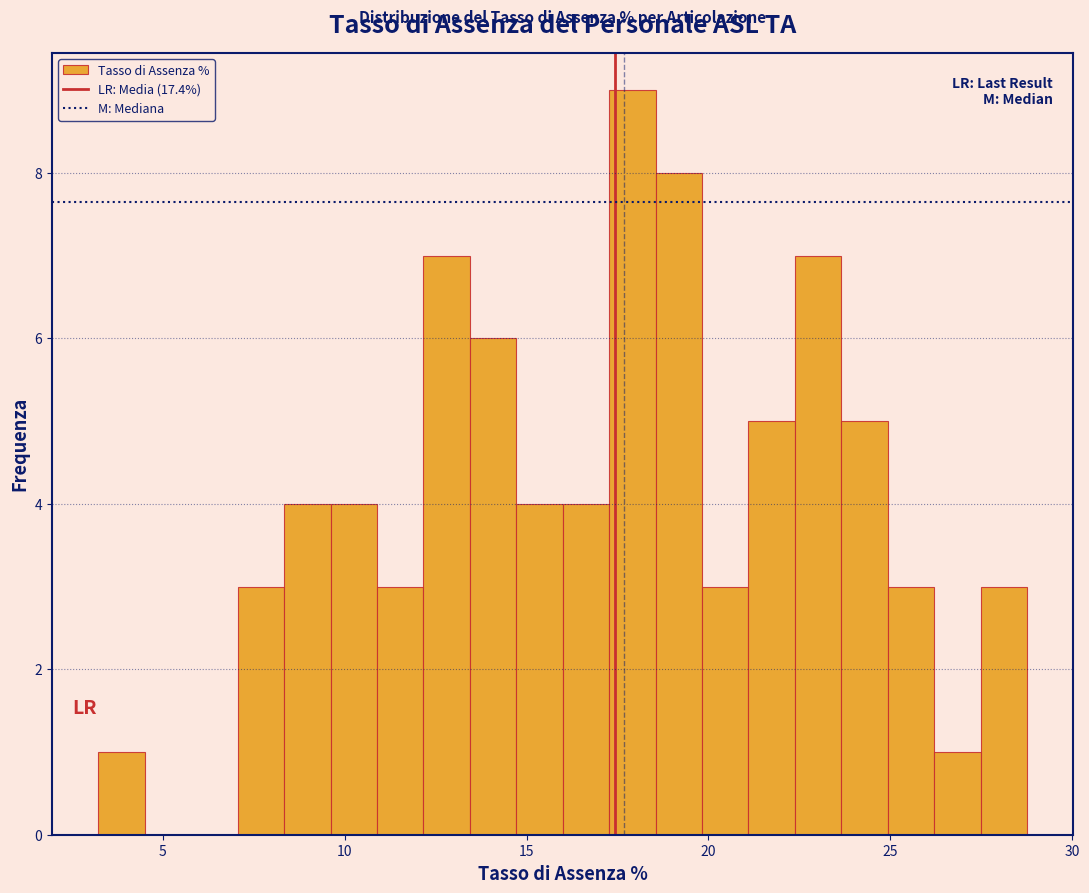

Read against the x-axis, roughly where is the centre of the tallest bar?

18.0